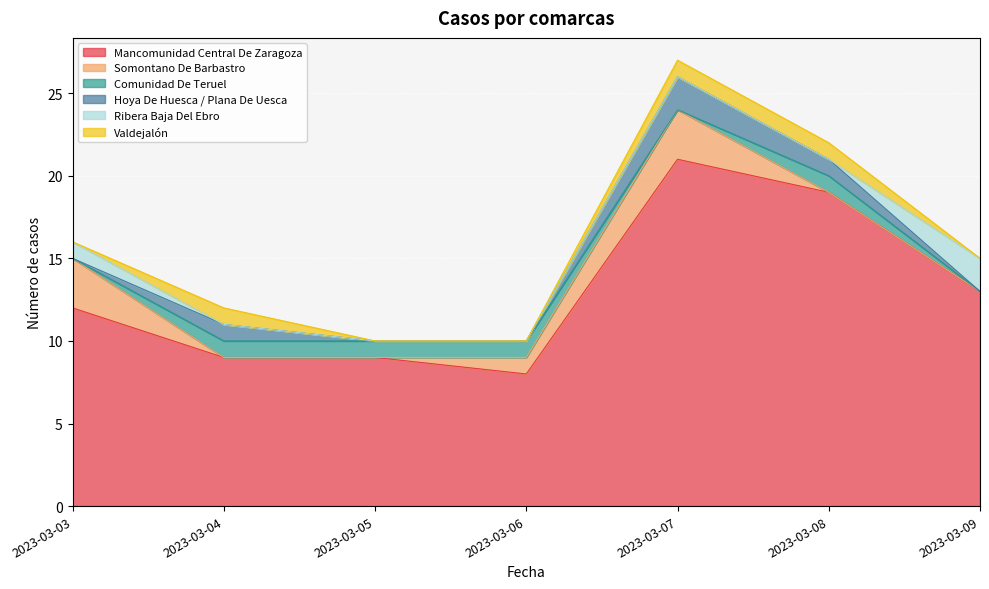

In Comunidad De Teruel, how many points are higher than both neighbors (excluding endpoints)?

1